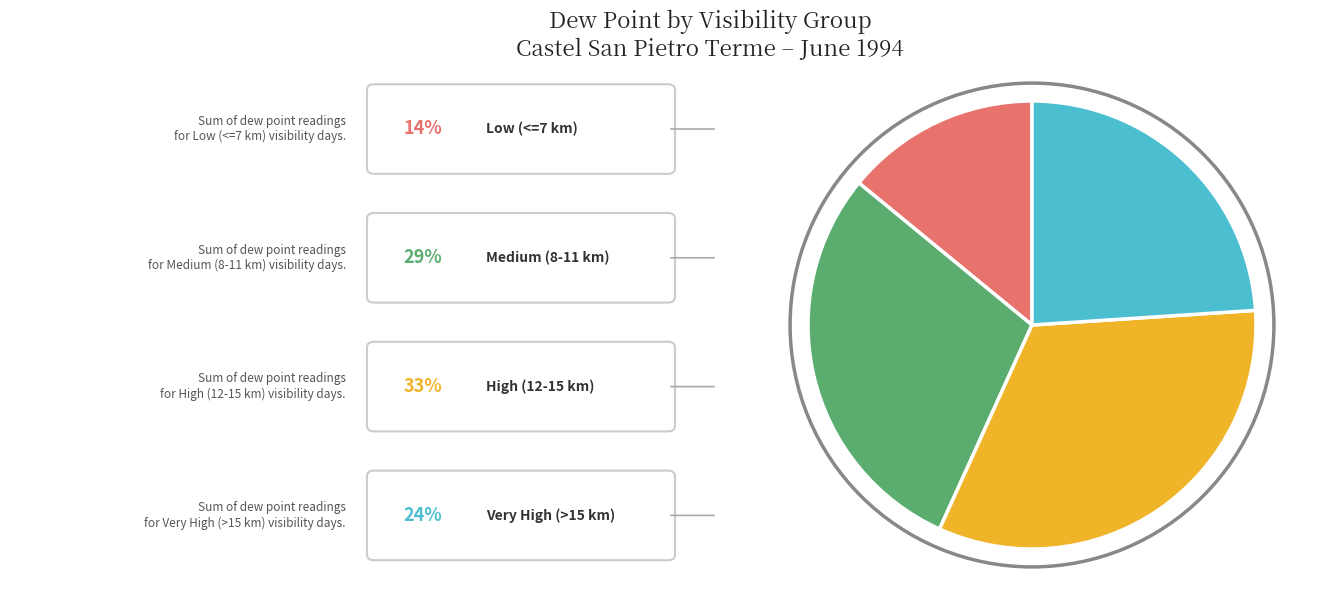

Is there any slice that represents more than half of the pie?

No